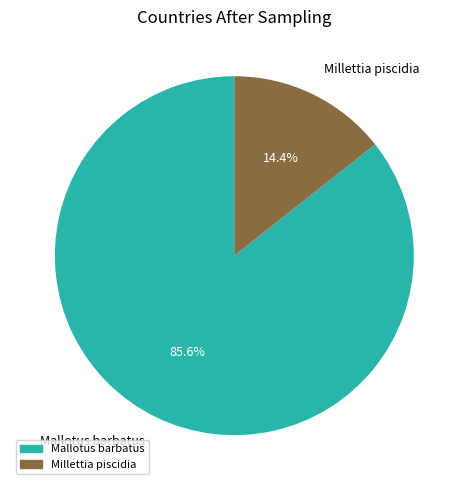

Is there a majority slice in this chart?

Yes